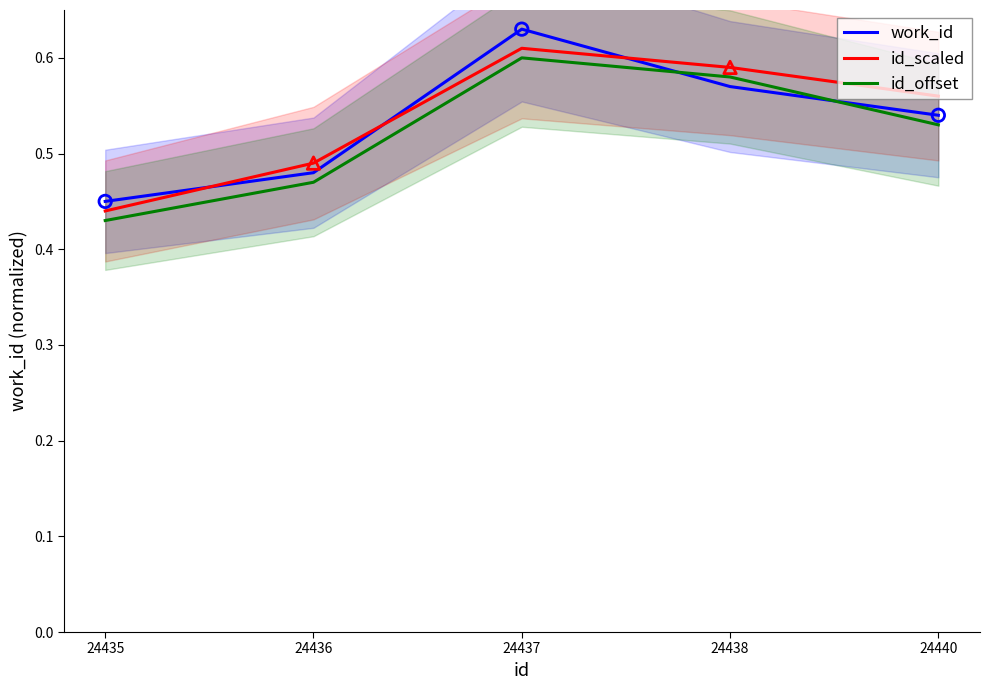

What is the total value across all series at 24440?

1.6